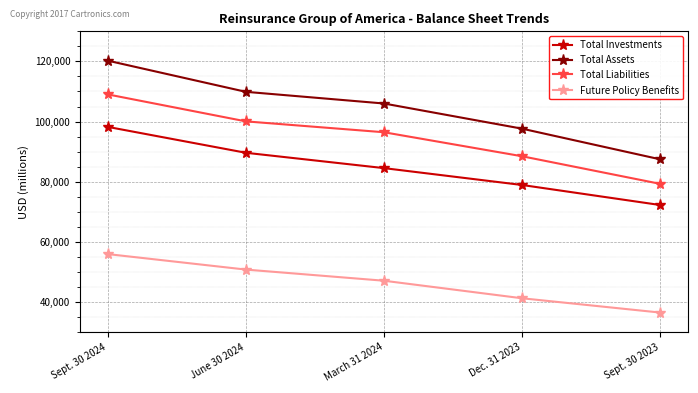

True or false: Future Policy Benefits and Total Investments intersect in this chart.

False